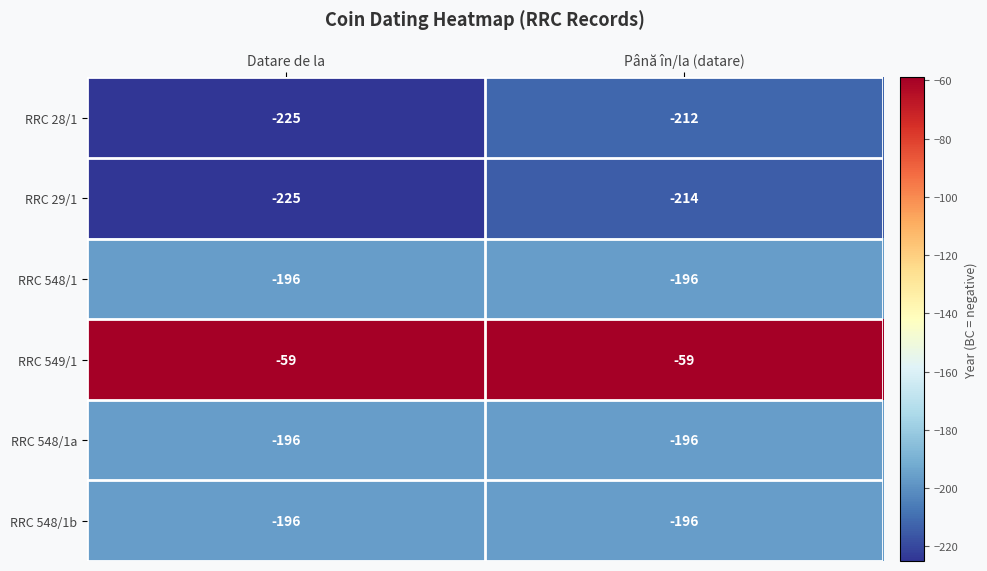

Reading right to left, list all the values displayed in this chart.

RRC 28/1: Până în/la (datare)=-212	Datare de la=-225
RRC 29/1: Până în/la (datare)=-214	Datare de la=-225
RRC 548/1: Până în/la (datare)=-196	Datare de la=-196
RRC 549/1: Până în/la (datare)=-59	Datare de la=-59
RRC 548/1a: Până în/la (datare)=-196	Datare de la=-196
RRC 548/1b: Până în/la (datare)=-196	Datare de la=-196